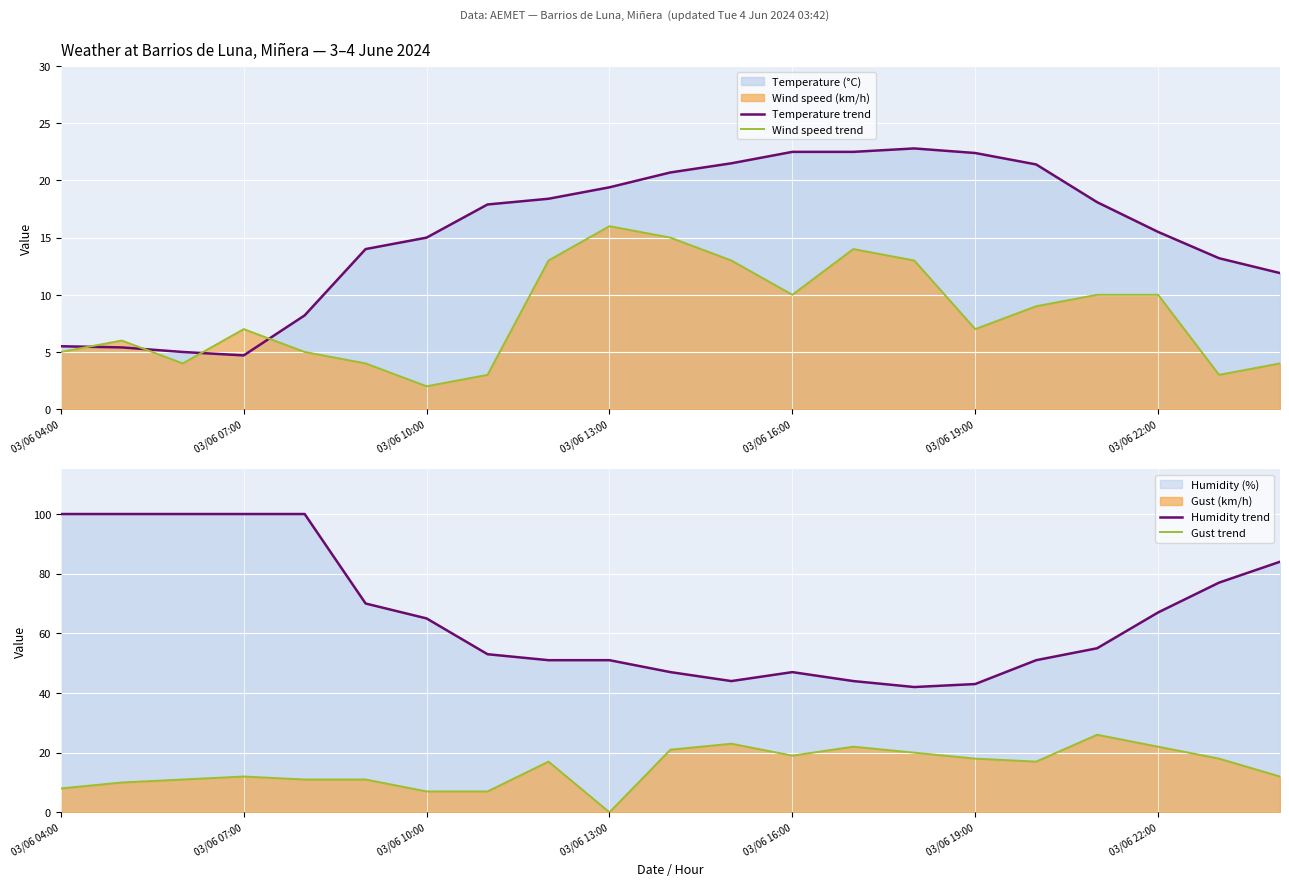

True or false: Humidity trend and Wind speed trend cross at least once.

False